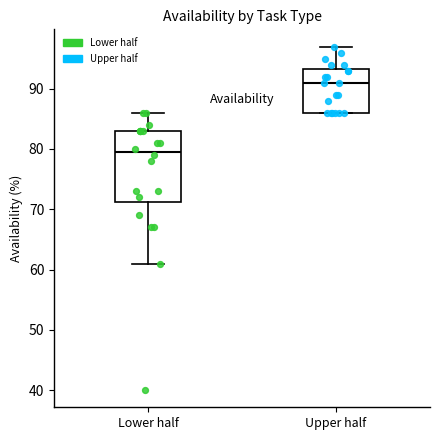

Reading left to right, transcribe this box plot: for each box, give where its median line is, the range the box spans, and where its two whiskers end, as read against the y-axis. The values are not printed on the chart, so give them approximately, as read against the axis.

Lower half: median 80, box 71 to 83, whiskers 61 to 86
Upper half: median 91, box 86 to 93, whiskers 86 to 97